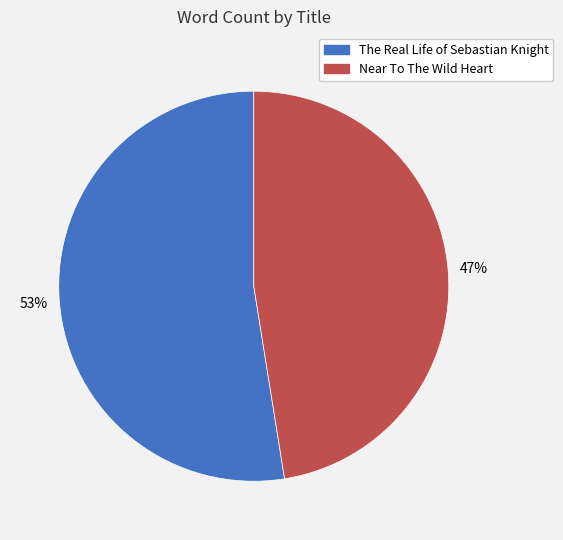

Is the sum of The Real Life of Sebastian Knight and Near To The Wild Heart greater than half?

Yes